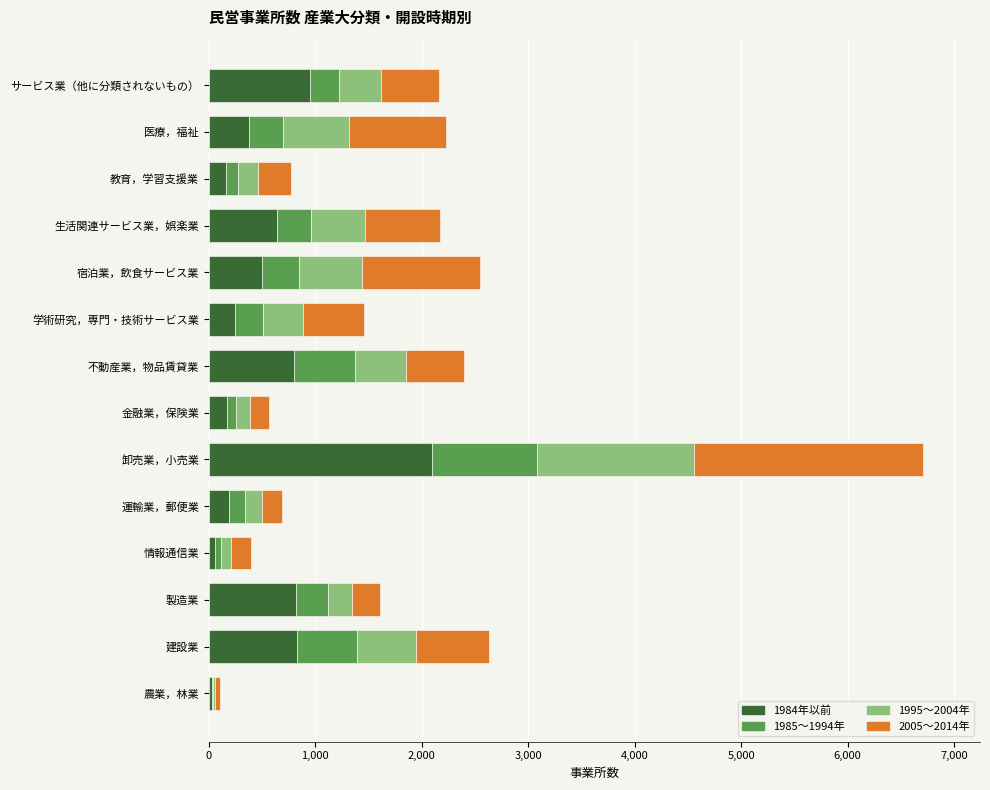

At which category is the sum across all series the highest?

卸売業，小売業